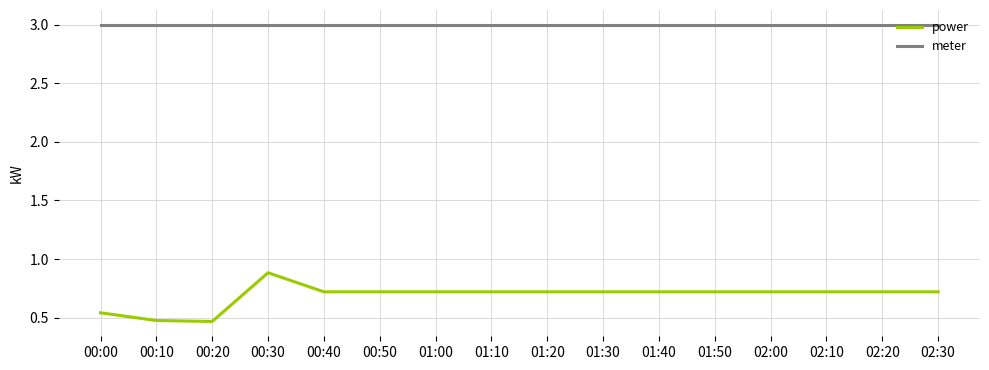

What are all the series names shown in the legend?

power, meter